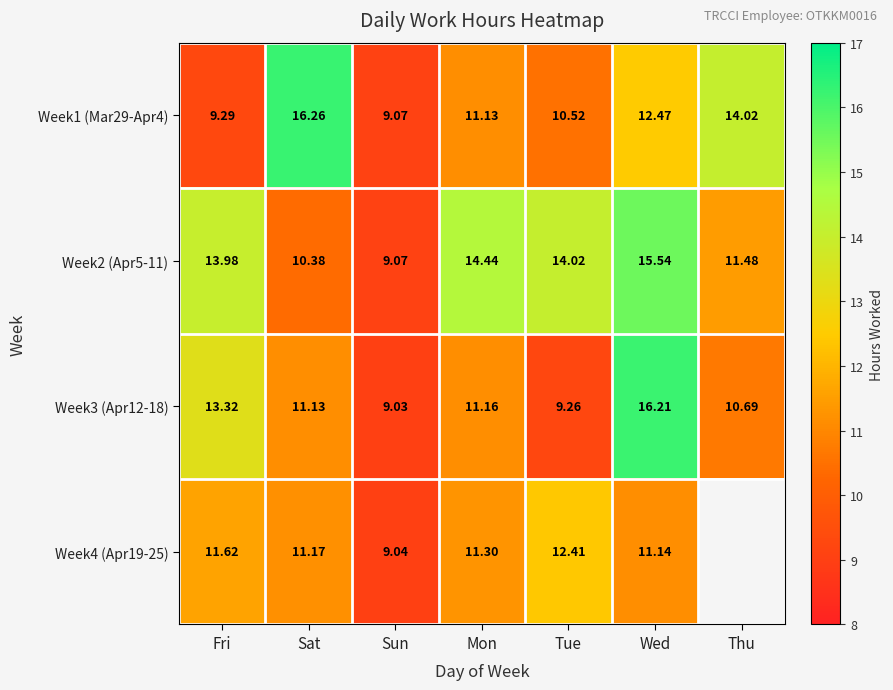

At which label does Week2 (Apr5-11) reach its peak?

Wed